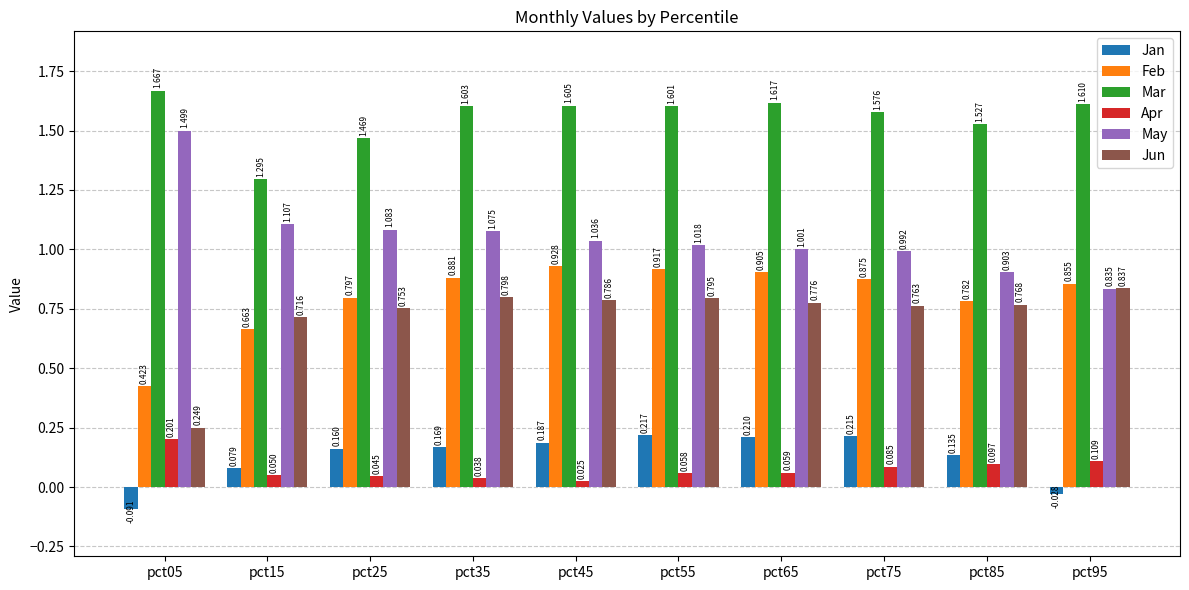

What is the sum of the May values at pct45 and pct05?

2.5